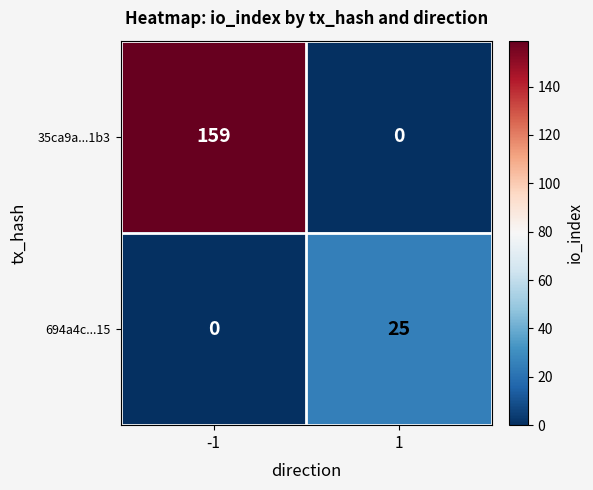

Is it true that 35ca9a...1b3 equals 0 at 1?

True